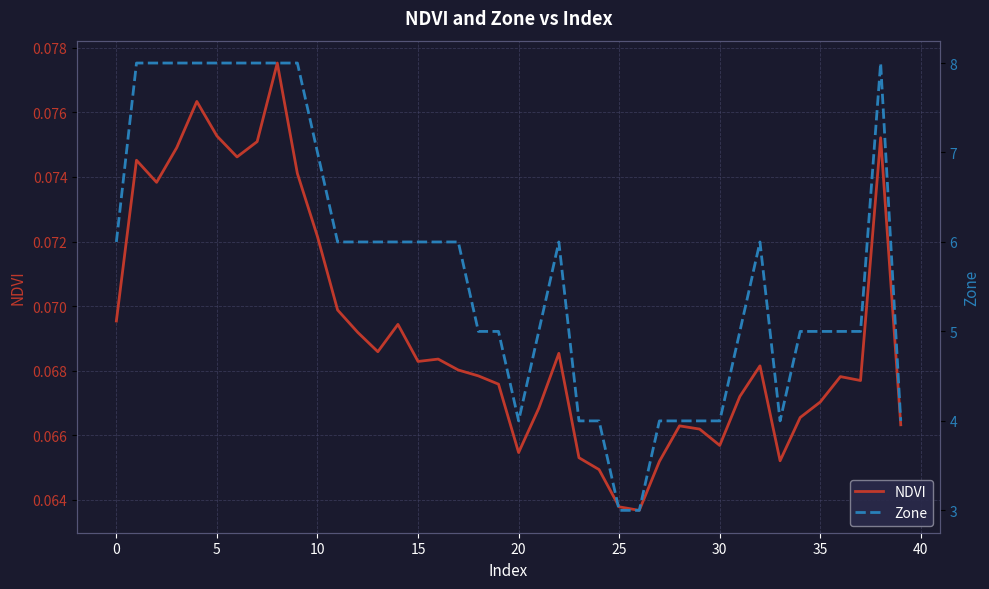

List the series in order of their overall mean, lowest first.

NDVI, Zone